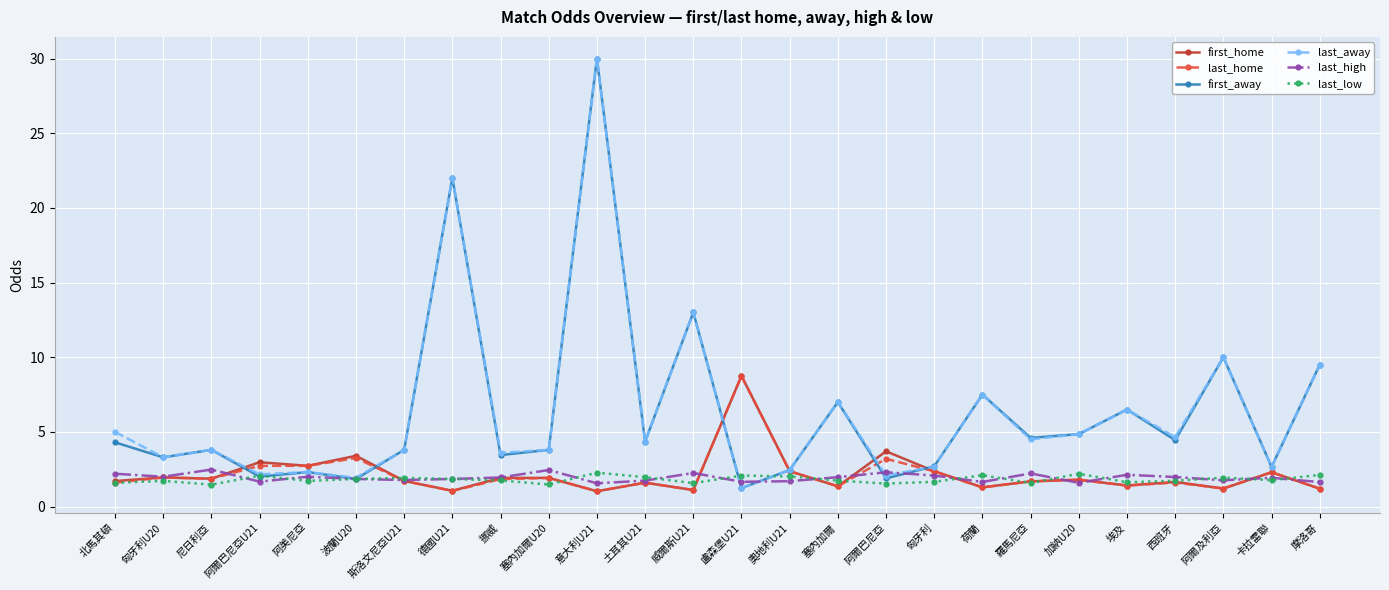

The last_high series shows 1.3 at 塞內加爾U20. True or false?

False